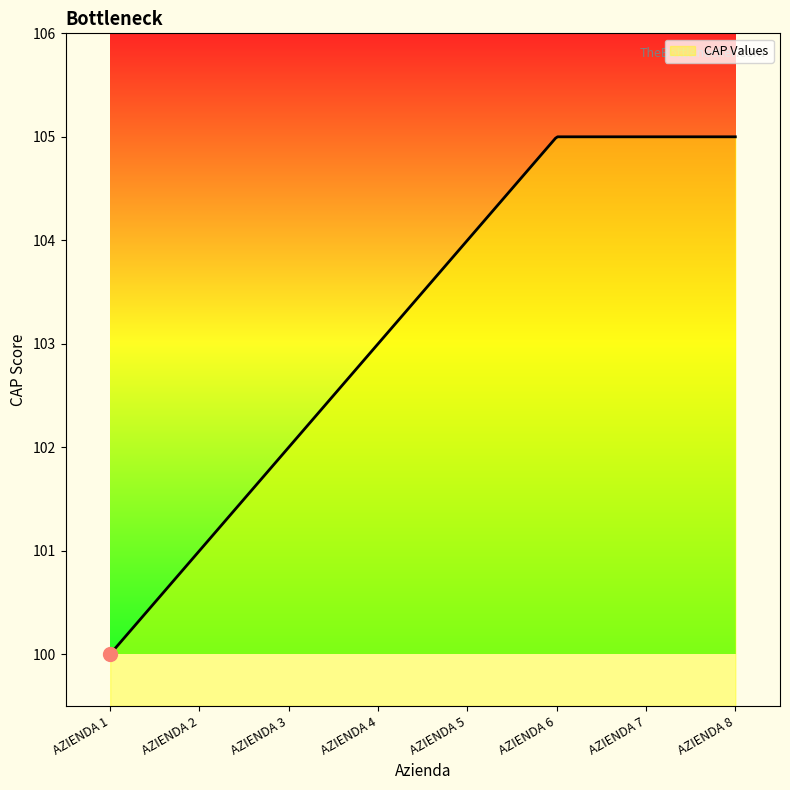

Count the number of categories in the chart.

300